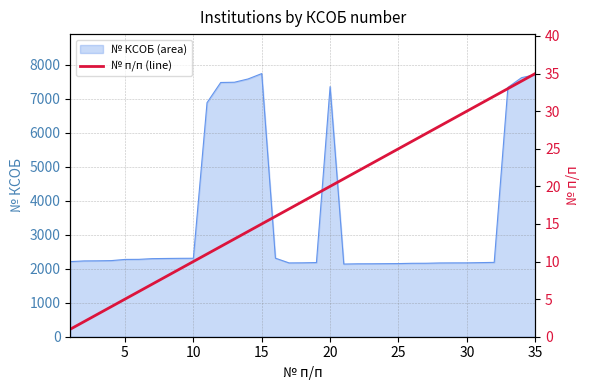

What is the minimum value for № КСОБ (area)?

2138